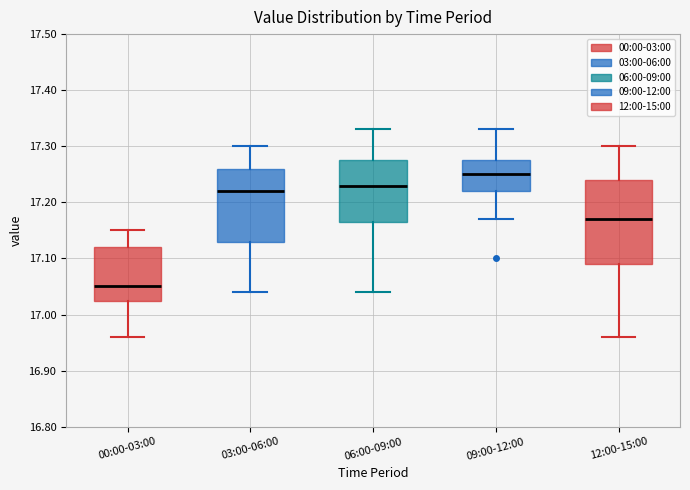

Reading left to right, read every box against the y-axis: the position of its median line, the range the box covers, and the ends of its whiskers. The values are not printed on the chart, so give them approximately, as read against the axis.

00:00-03:00: median 17.05, box 17.03 to 17.12, whiskers 16.96 to 17.15
03:00-06:00: median 17.22, box 17.13 to 17.26, whiskers 17.04 to 17.30
06:00-09:00: median 17.23, box 17.17 to 17.28, whiskers 17.04 to 17.33
09:00-12:00: median 17.25, box 17.22 to 17.28, whiskers 17.17 to 17.33
12:00-15:00: median 17.17, box 17.09 to 17.24, whiskers 16.96 to 17.30